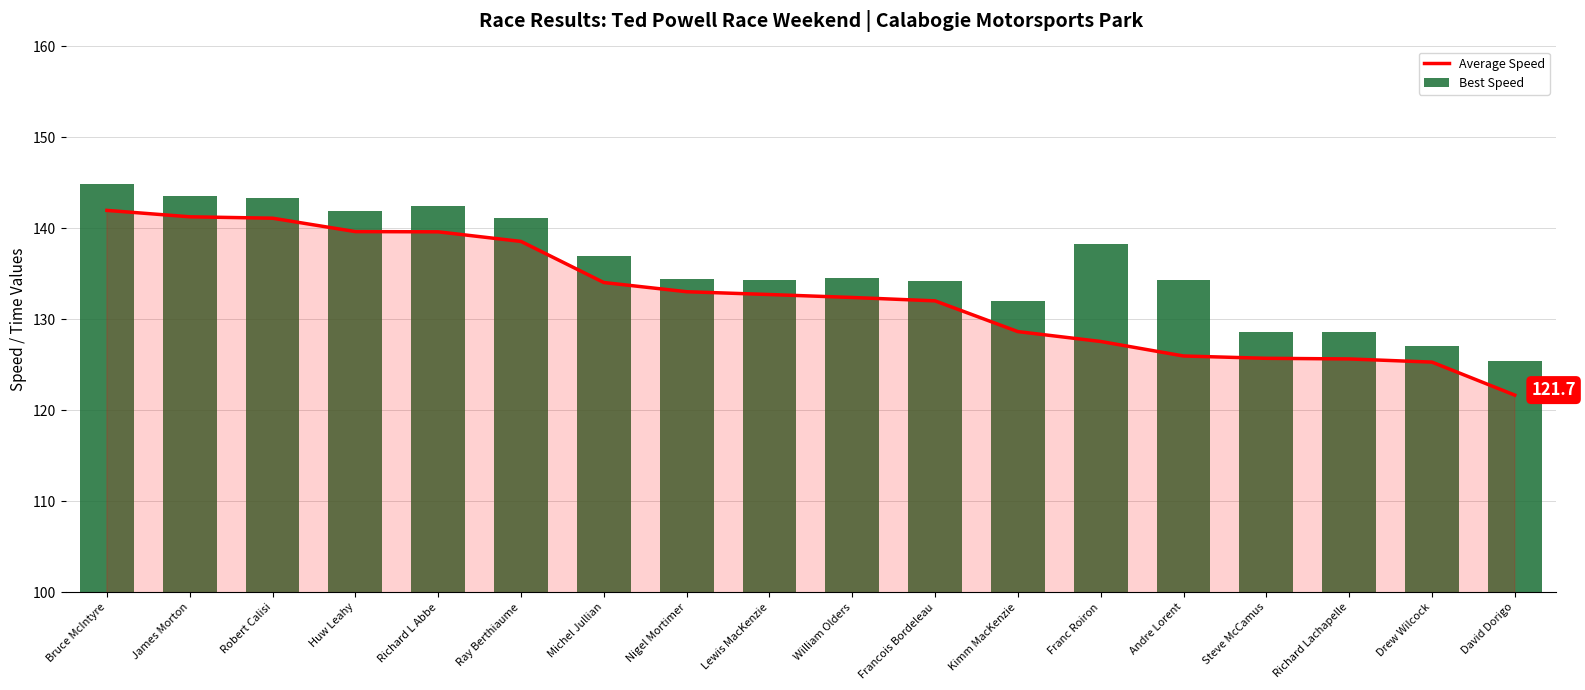

True or false: Best Speed has a value of 82.8 at Franc Roiron.

False